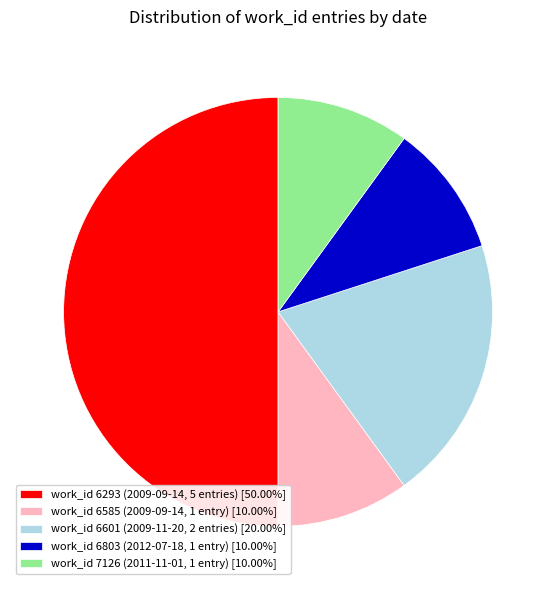

What is the ratio of the value at work_id 6585 (2009-09-14, 1 entry) [10.00%] to the value at work_id 6601 (2009-11-20, 2 entries) [20.00%]?

0.5